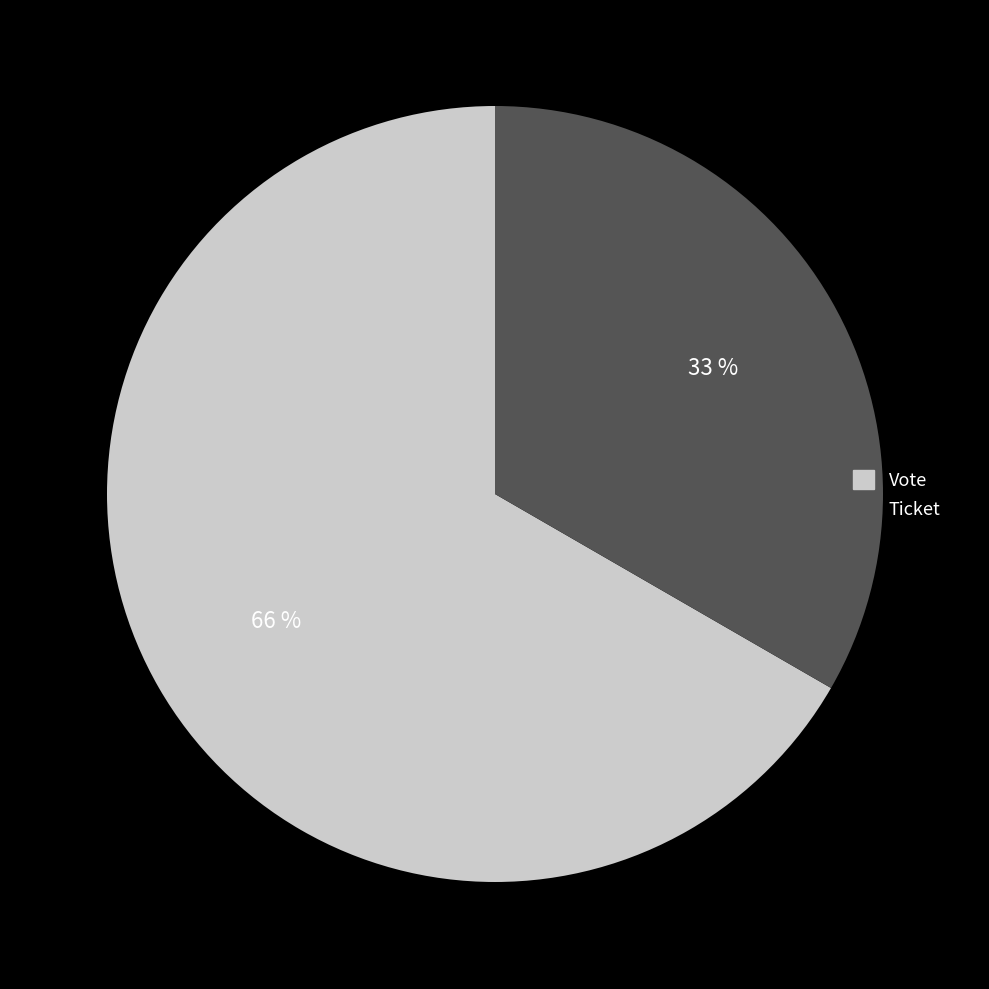

Which category has the biggest portion of the pie?

Vote